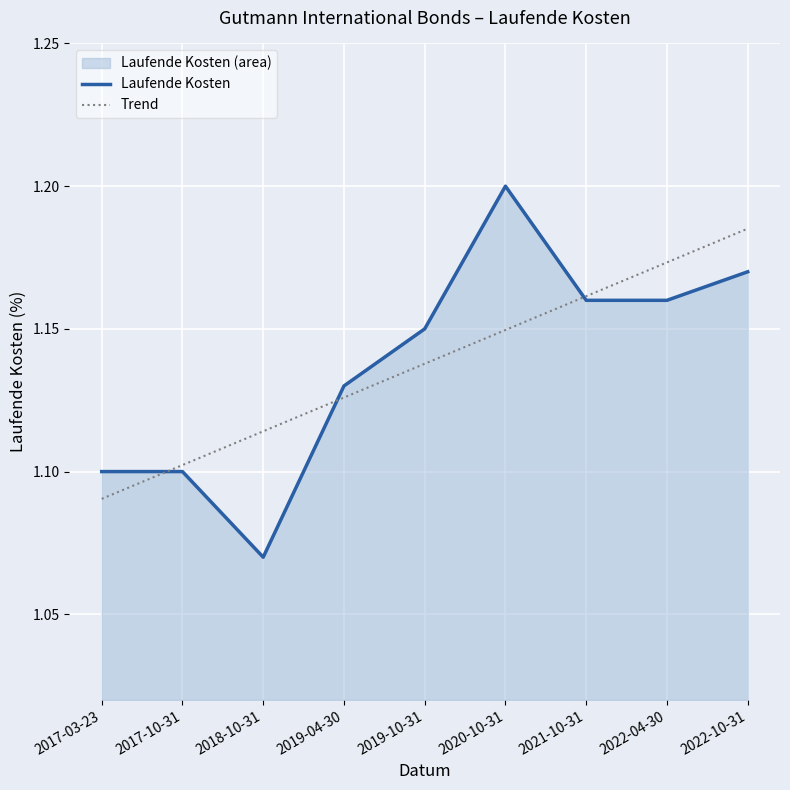

Is it true that Trend equals 1.1 at 2017-10-31?

True